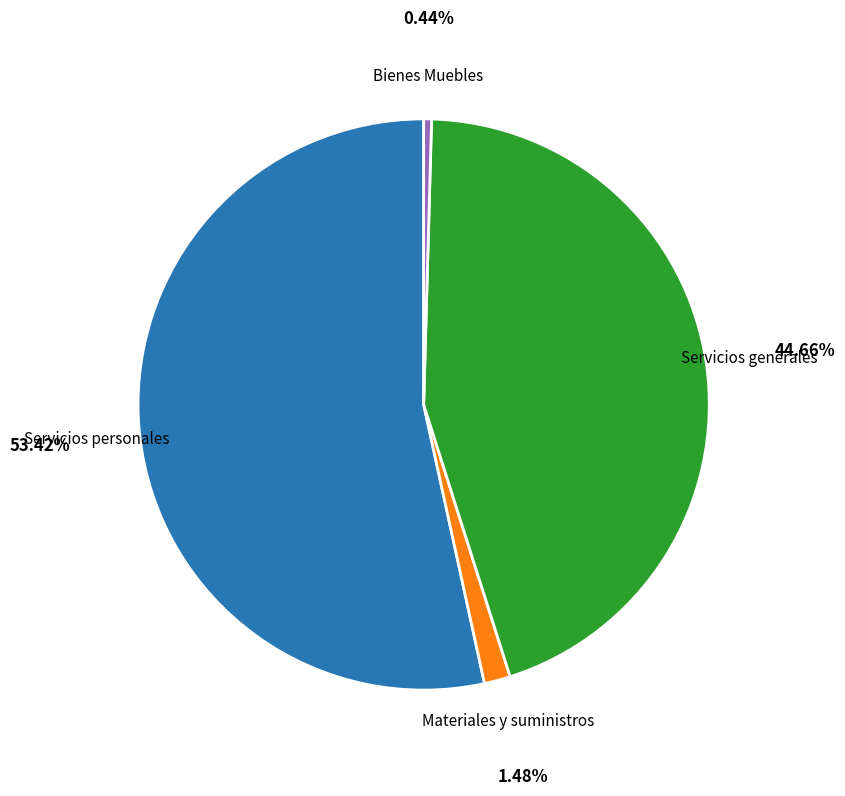

Is there any slice that represents more than half of the pie?

Yes